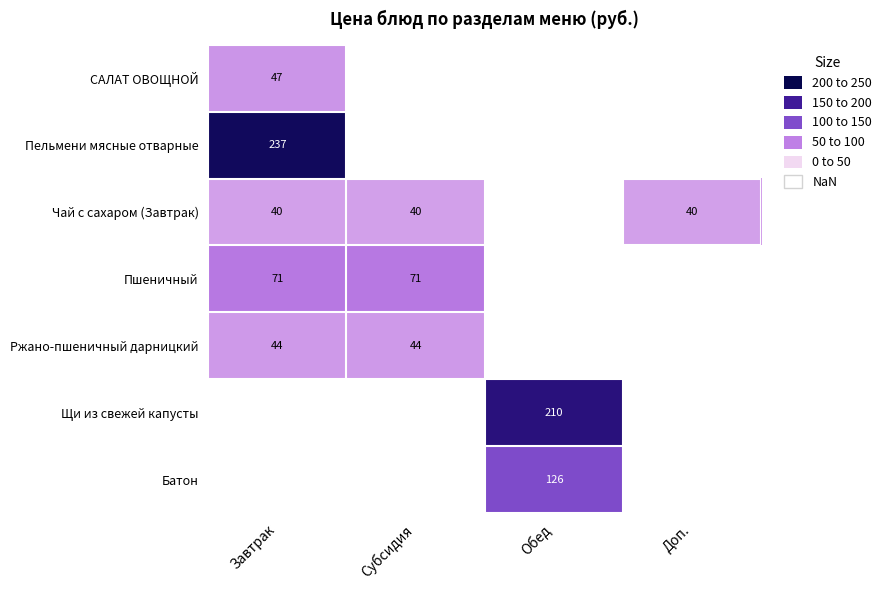

The value of Щи из свежей капусты at Обед is 103. True or false?

False